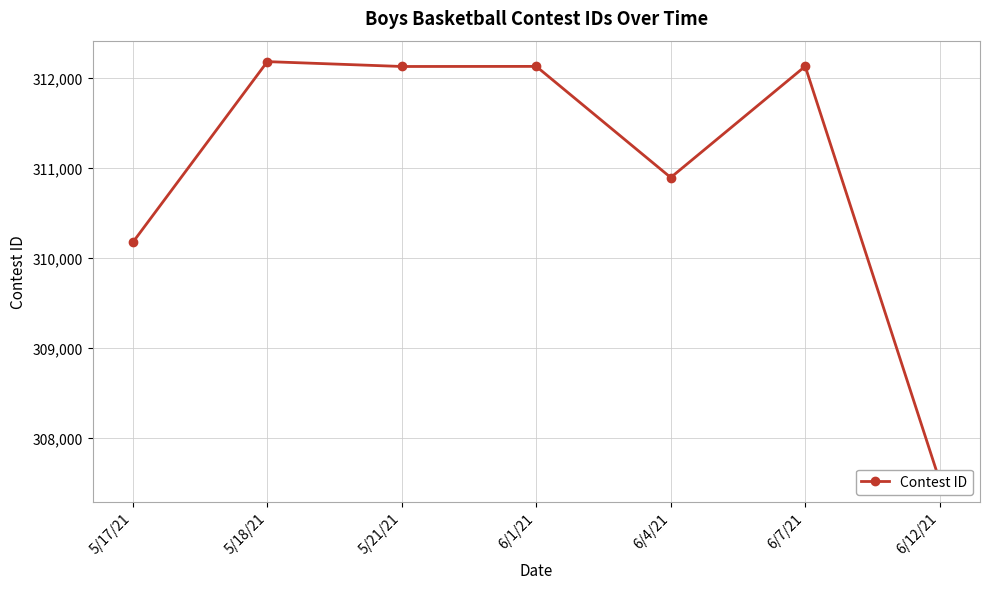

What is the sum of all values?

2177136